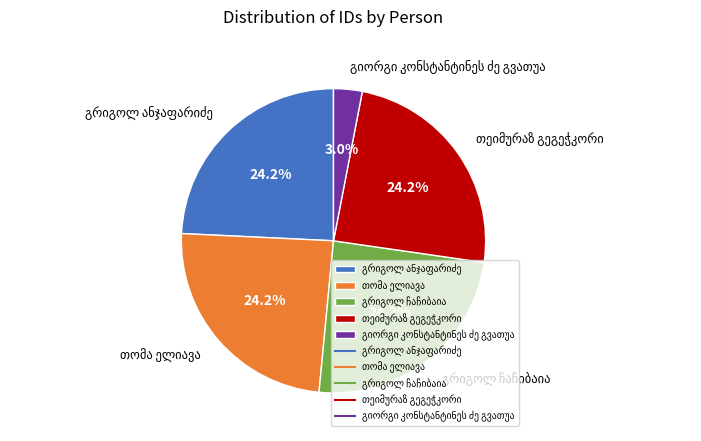

Is there a majority slice in this chart?

No